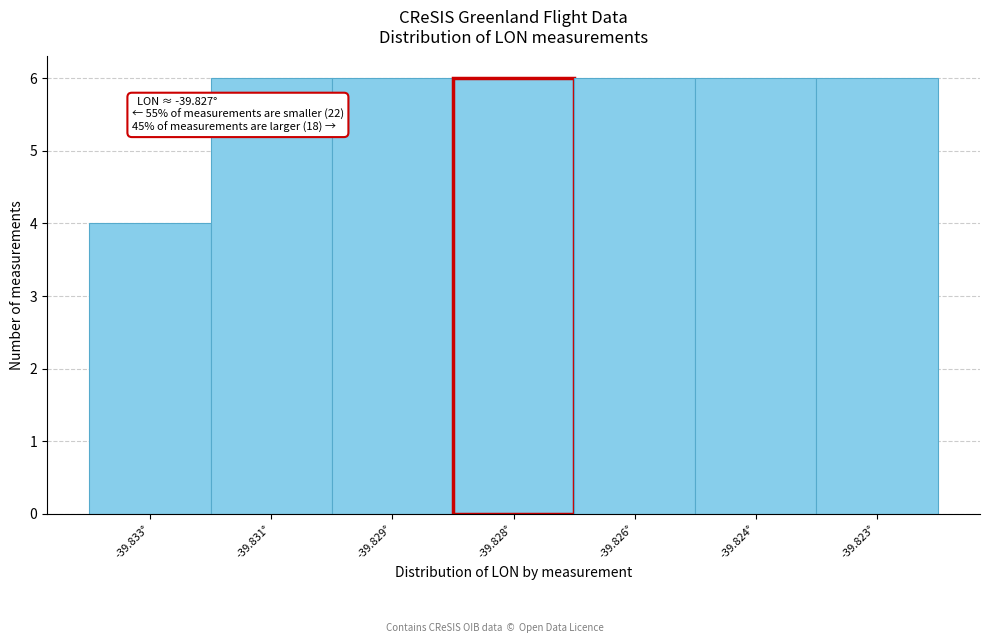

Reading left to right, transcribe all the data shown in this chart.

-39.833°=4	-39.831°=6	-39.829°=6	-39.828°=6	-39.826°=6	-39.824°=6	-39.823°=6